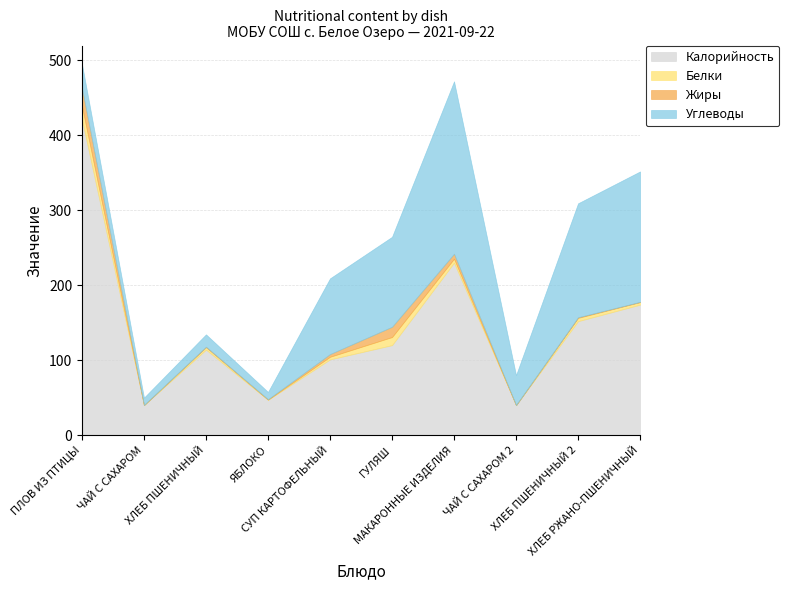

Does the chart have visible grid lines?

Yes